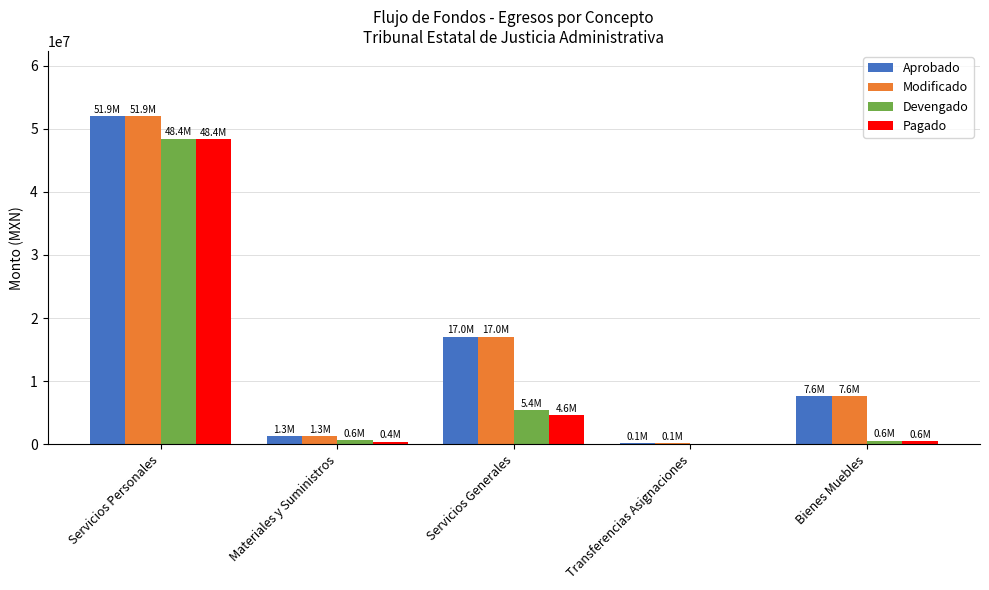

Count the number of data series in this chart.

4